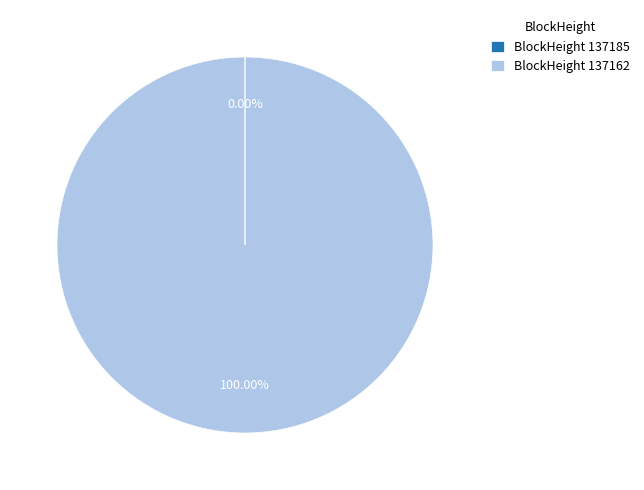

Is there any slice that represents more than half of the pie?

Yes